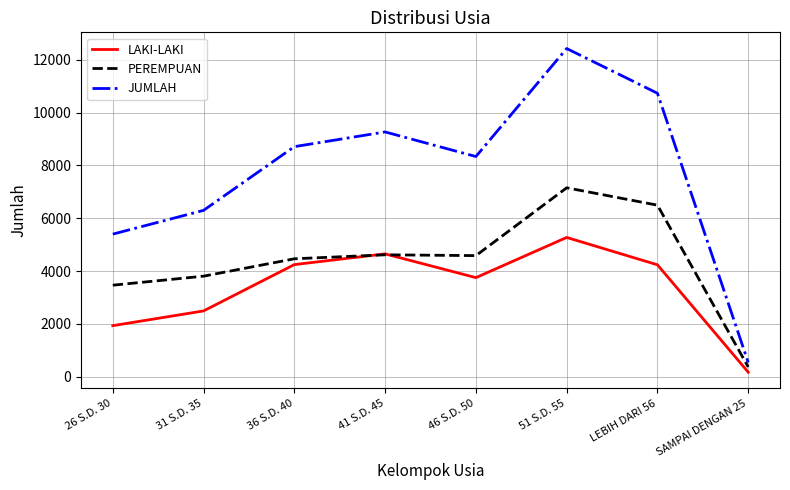

The LAKI-LAKI series shows 4652 at 41 S.D. 45. True or false?

True